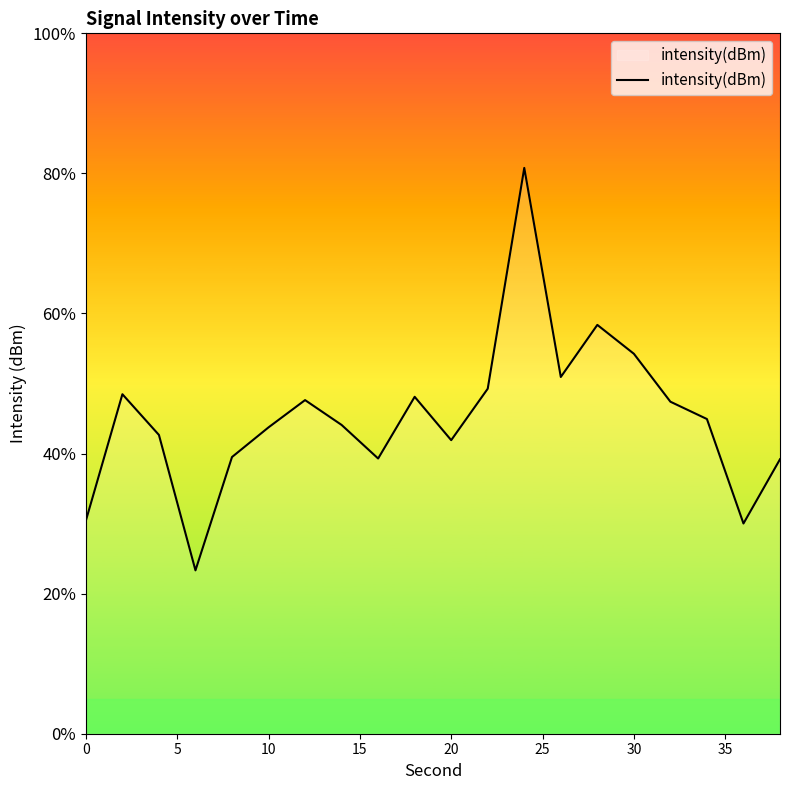

Does the chart display data point markers on the line(s)?

No